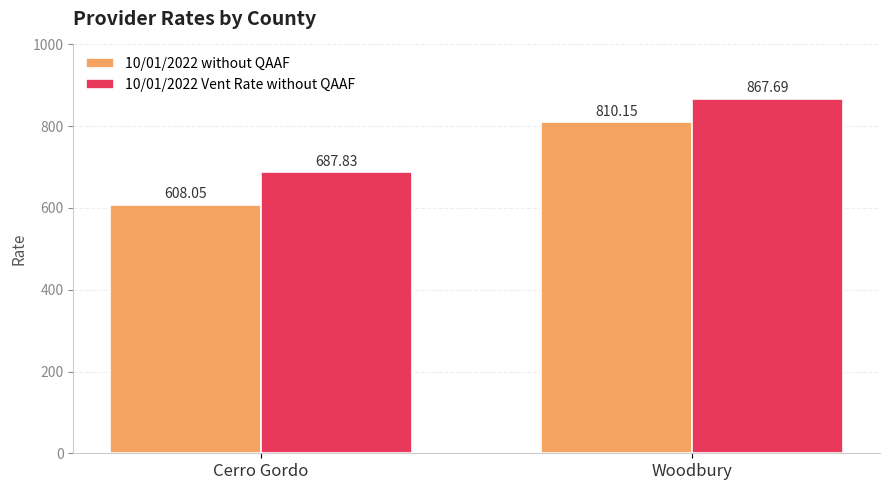

Is the value of 10/01/2022 without QAAF at Woodbury greater than the value of 10/01/2022 Vent Rate without QAAF at Cerro Gordo?

Yes